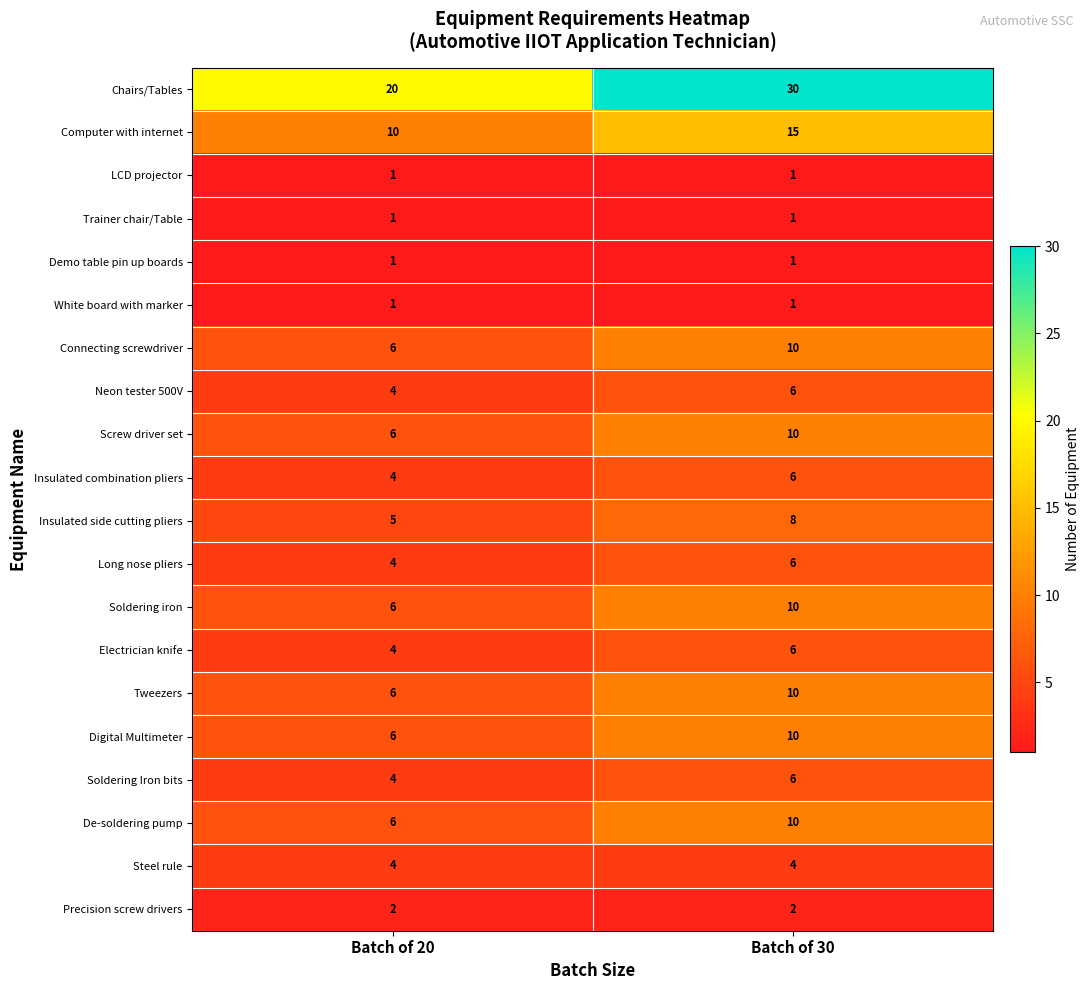

Which series has the largest total across all categories?

Chairs/Tables